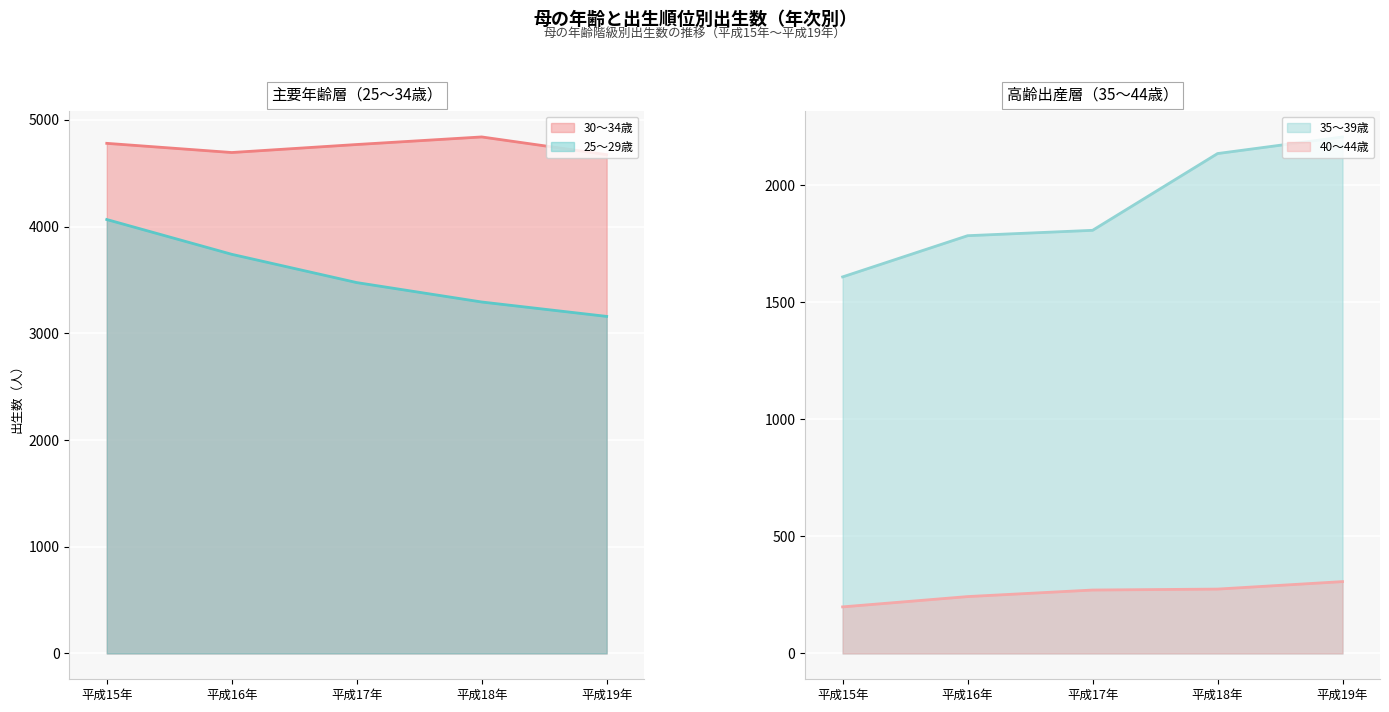

What is the average value of the 35～39歳 series?

1909